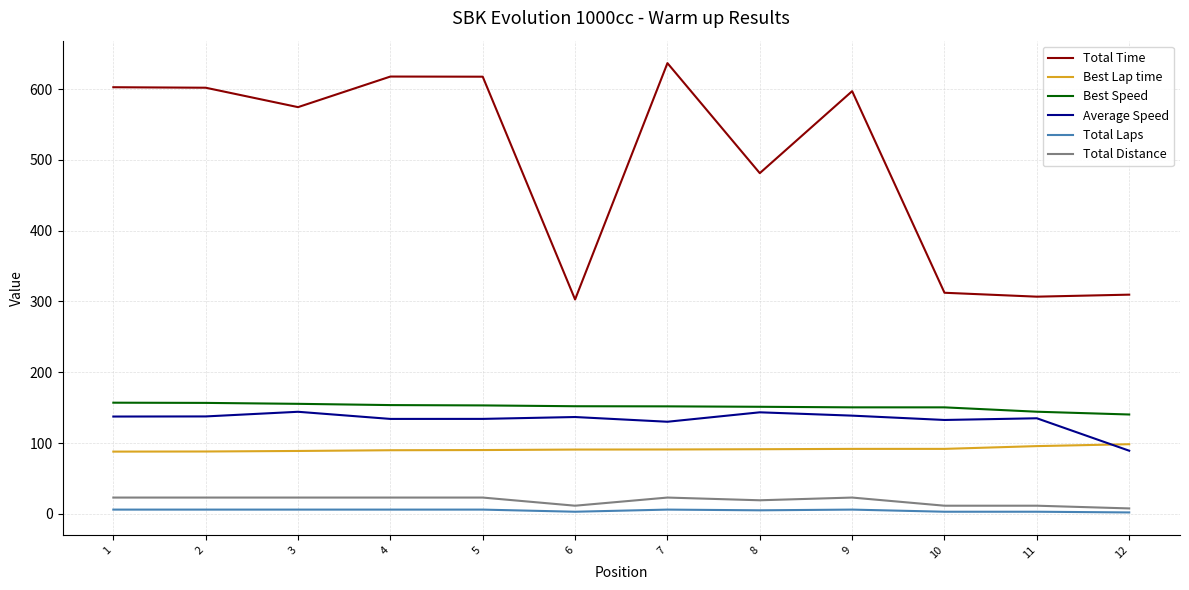

What is the difference between the maximum and minimum values in the Total Laps series?

4.0